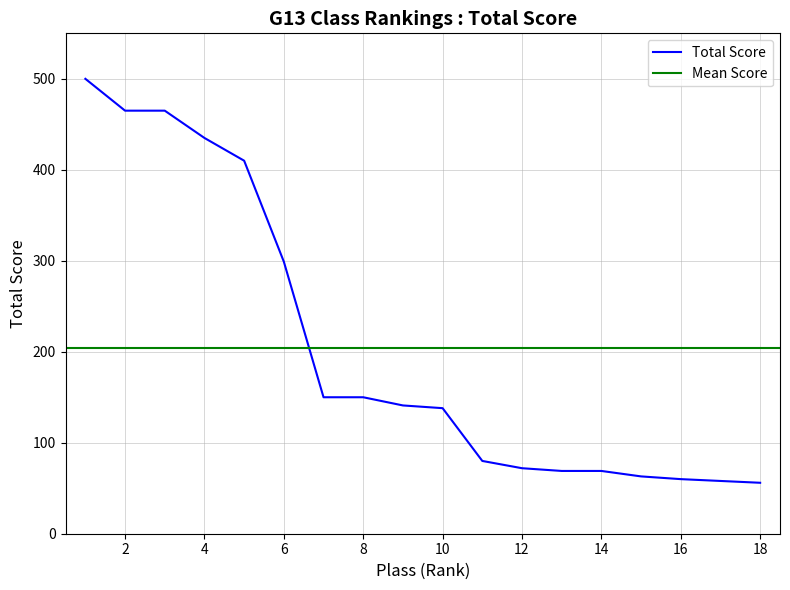

Reading left to right, what are all the values shown in this chart?

1=500	2=465	3=465	4=435	5=410	6=299	7=150	8=150	9=141	10=138	11=80	12=72	13=69	14=69	15=63	16=60	17=58	18=56